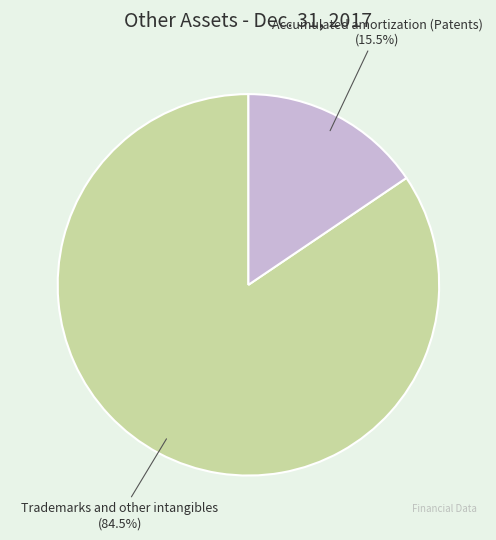

Does any single category account for the majority?

Yes